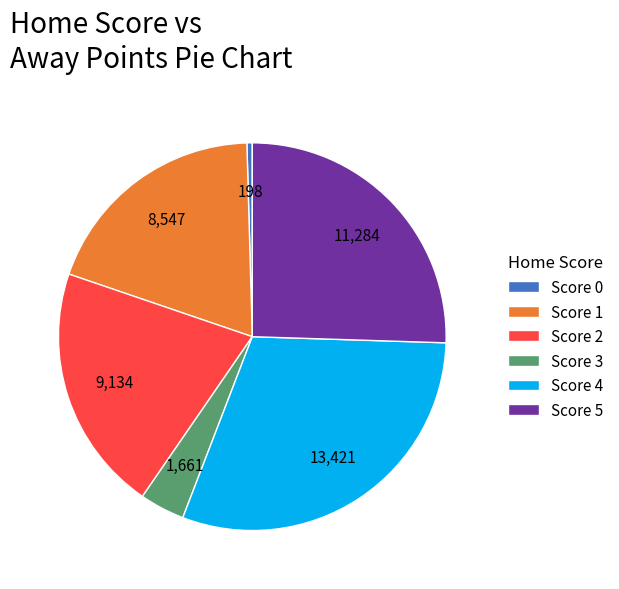

Between Score 1 and Score 0, which is larger?

Score 1